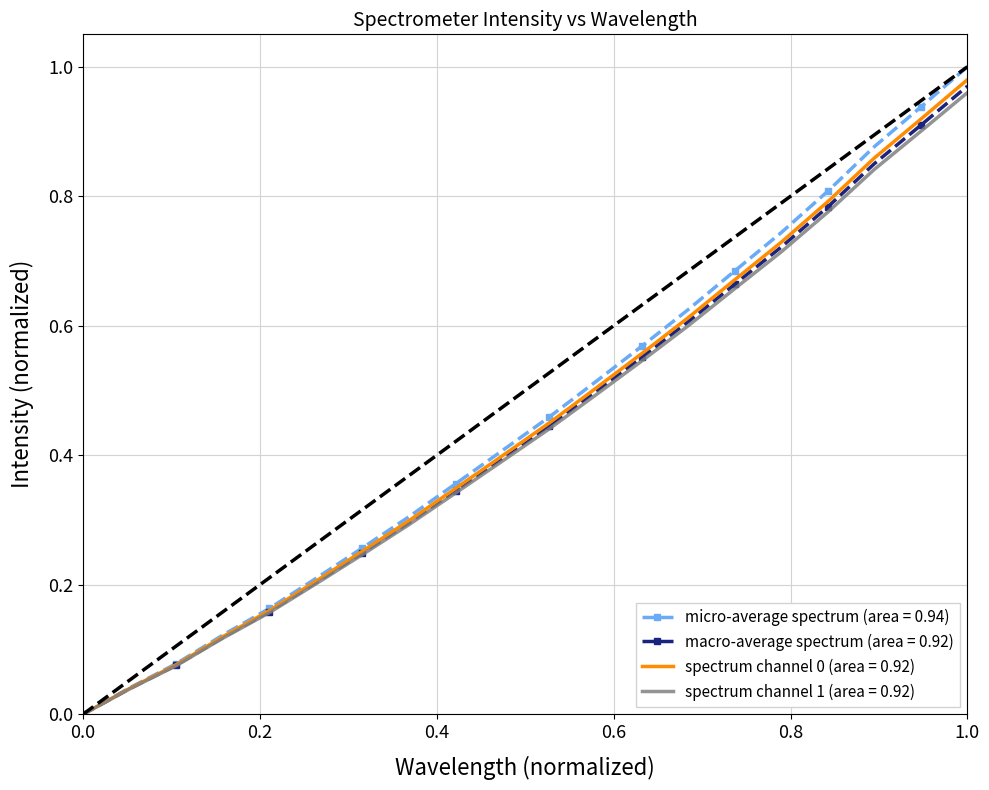

Which series has the widest spread of values?

micro-average spectrum (area = 0.94)